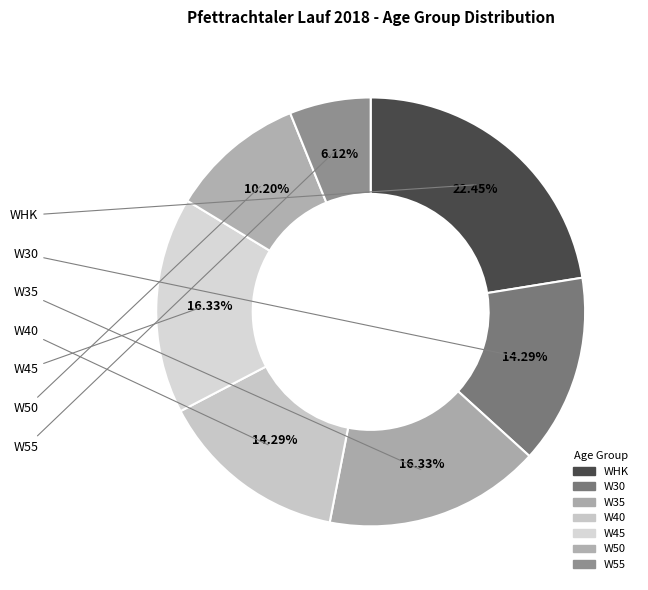

Which slice is the largest?

WHK